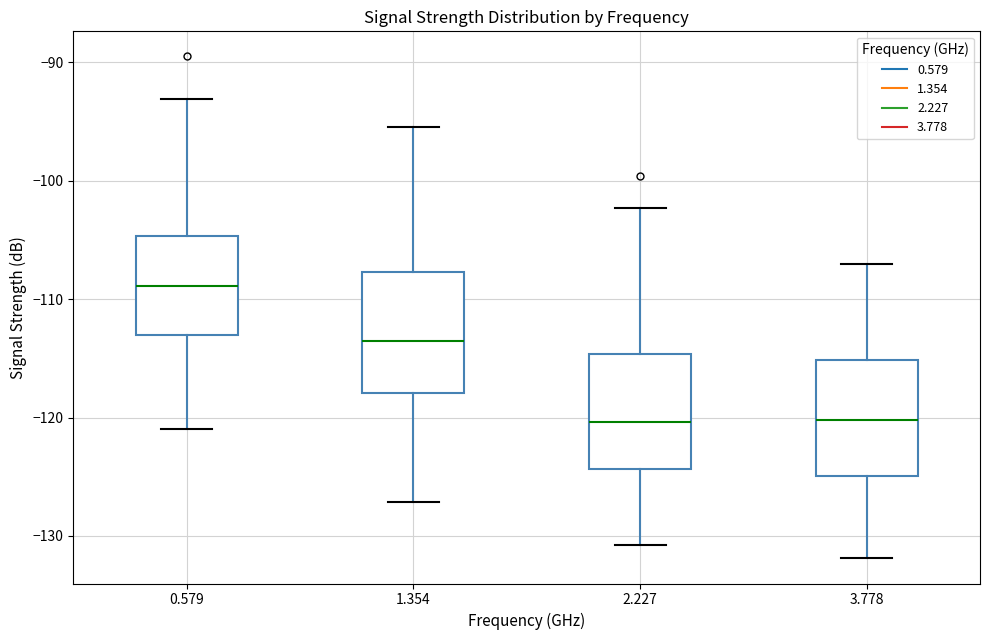

Reading left to right, transcribe this box plot: for each box, give where its median line is, the range the box spans, and where its two whiskers end, as read against the y-axis. The values are not printed on the chart, so give them approximately, as read against the axis.

0.579: median -109, box -113 to -105, whiskers -121 to -93
1.354: median -113, box -118 to -108, whiskers -127 to -95
2.227: median -120, box -124 to -115, whiskers -131 to -102
3.778: median -120, box -125 to -115, whiskers -132 to -107